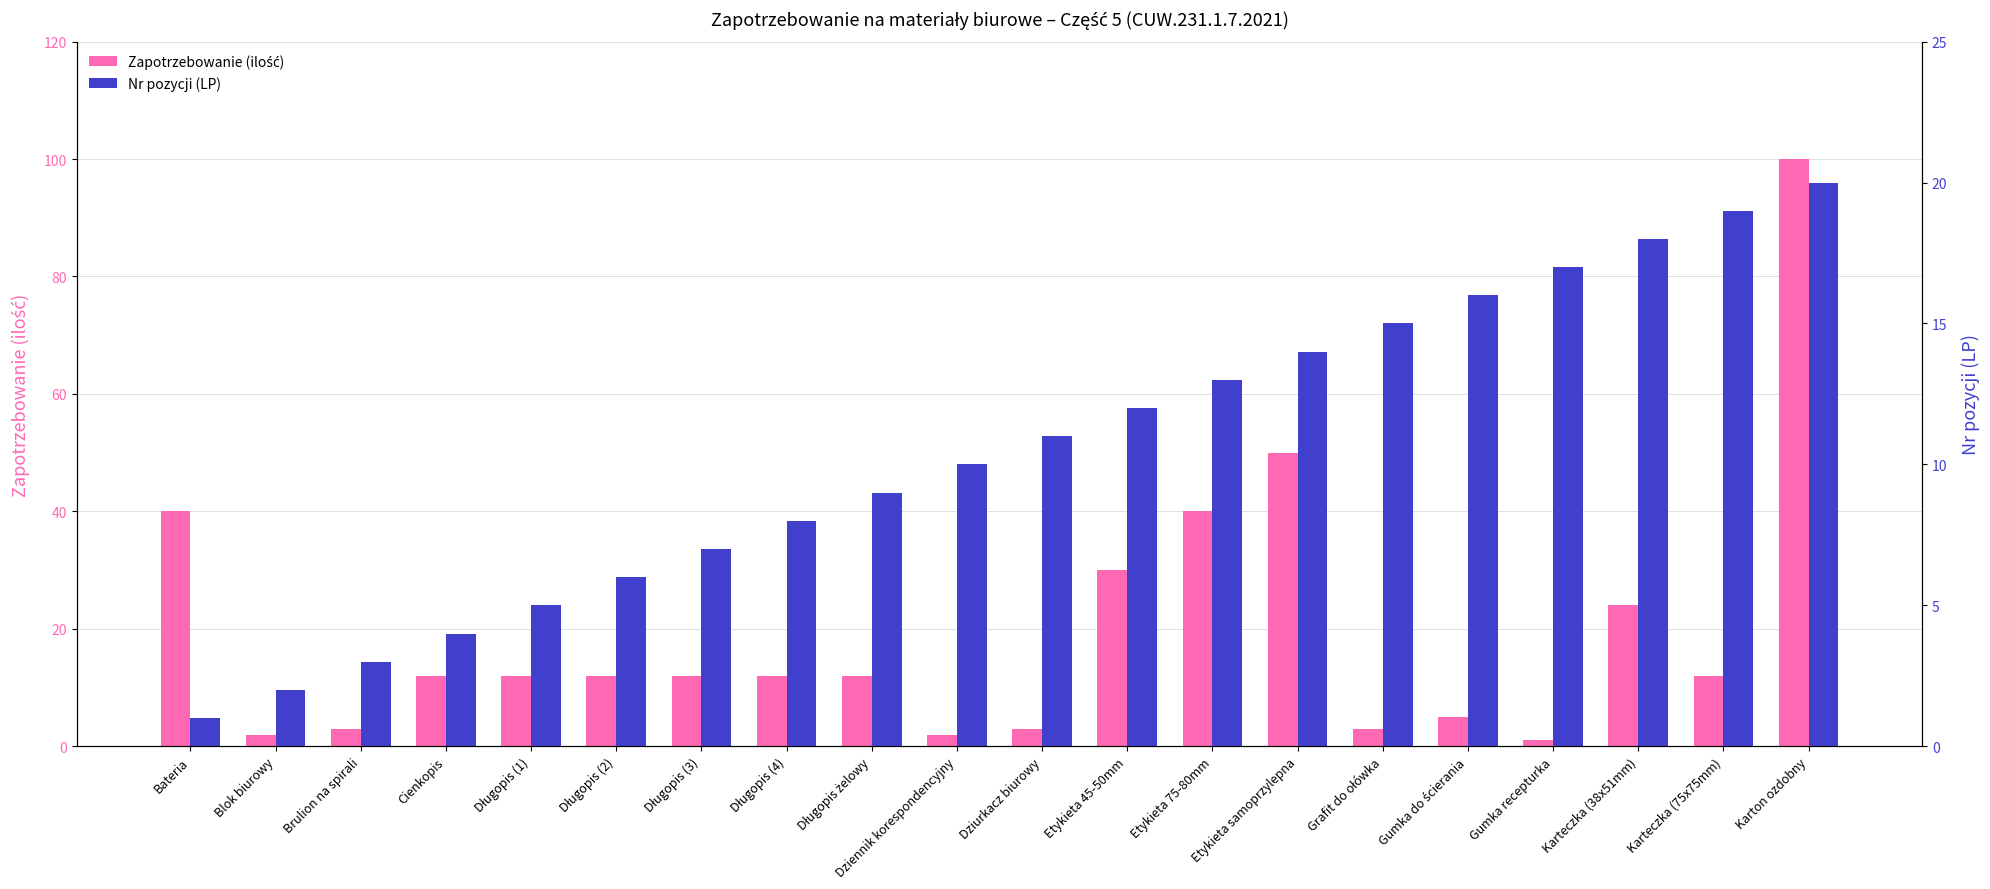

Is the value of Zapotrzebowanie (ilość) at Blok biurowy greater than the value of Nr pozycji (LP) at Bateria?

Yes